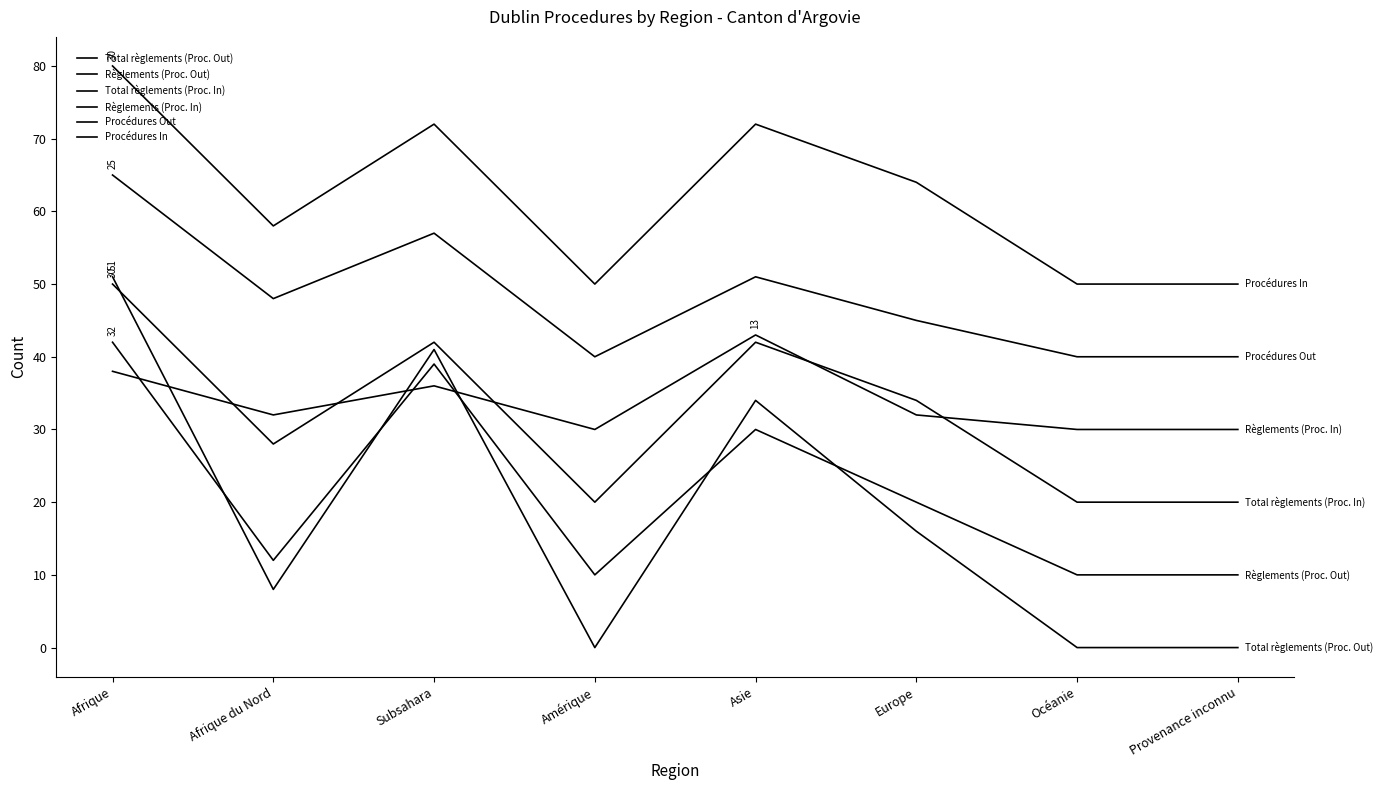

What is the difference between the highest and lowest values at Provenance inconnu?

50